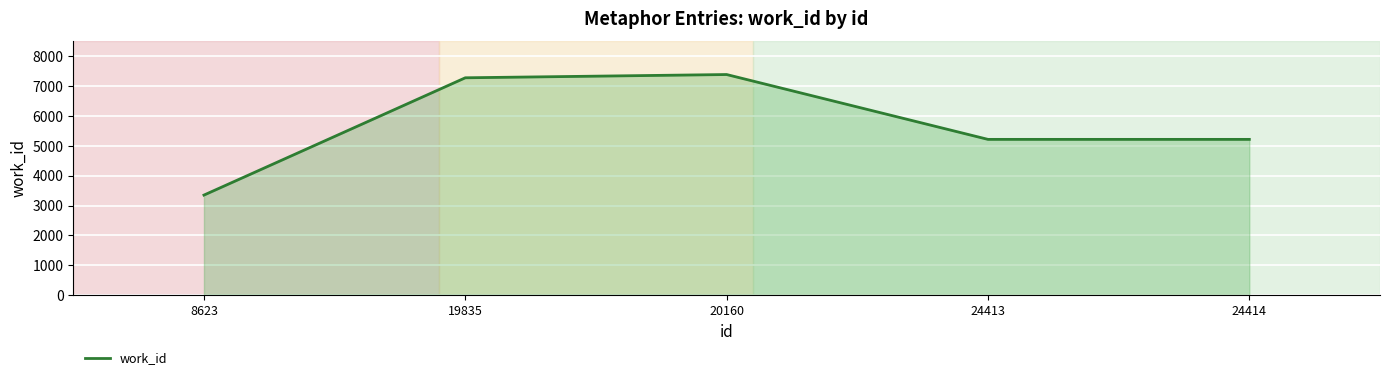

What is the difference between the maximum and minimum values?

4038